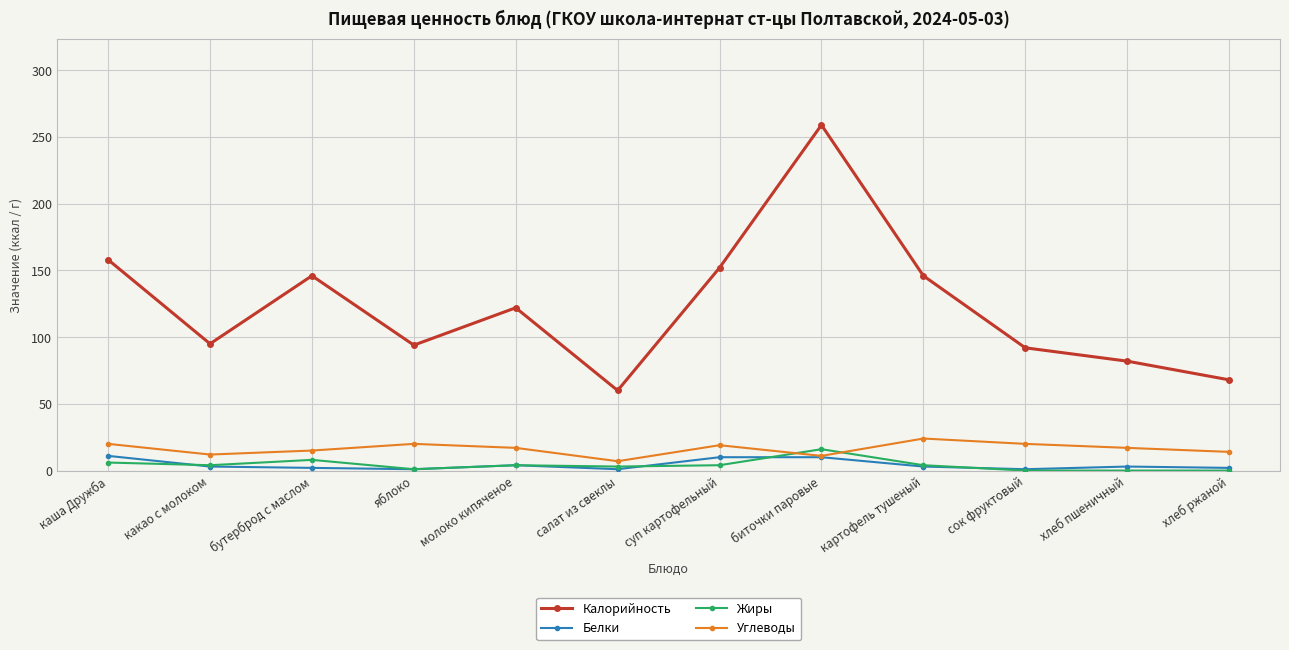

True or false: Жиры and Белки intersect in this chart.

True